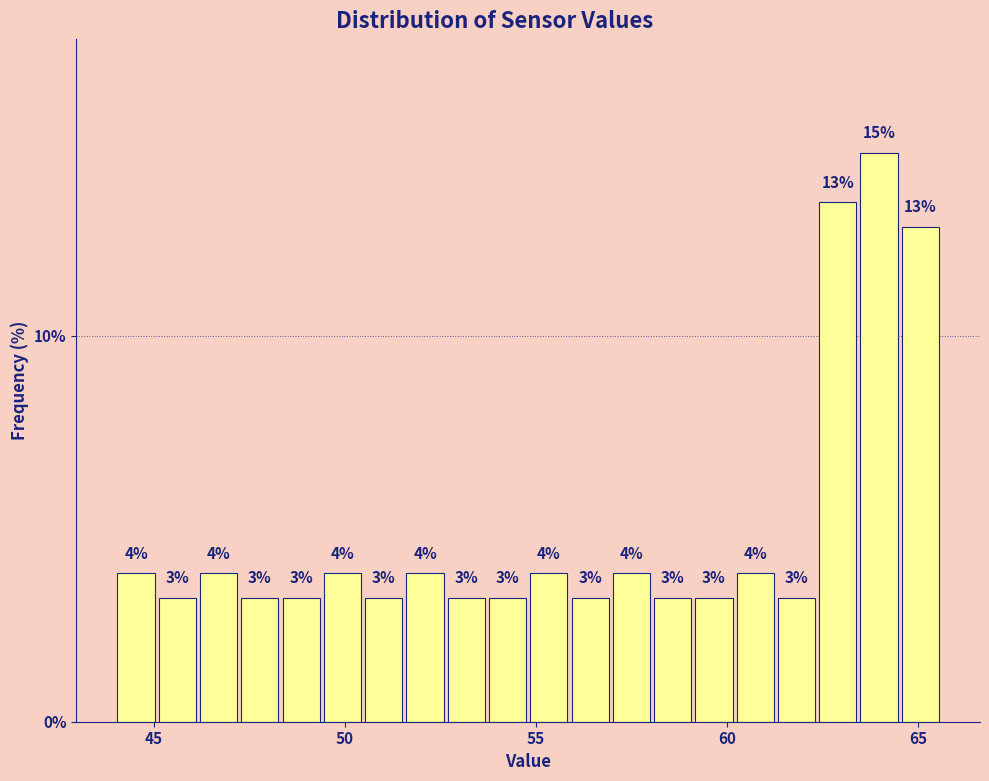

Around what value on the x-axis is the tallest bar? Give the approximate position of its centre, as read against the axis.

64.0